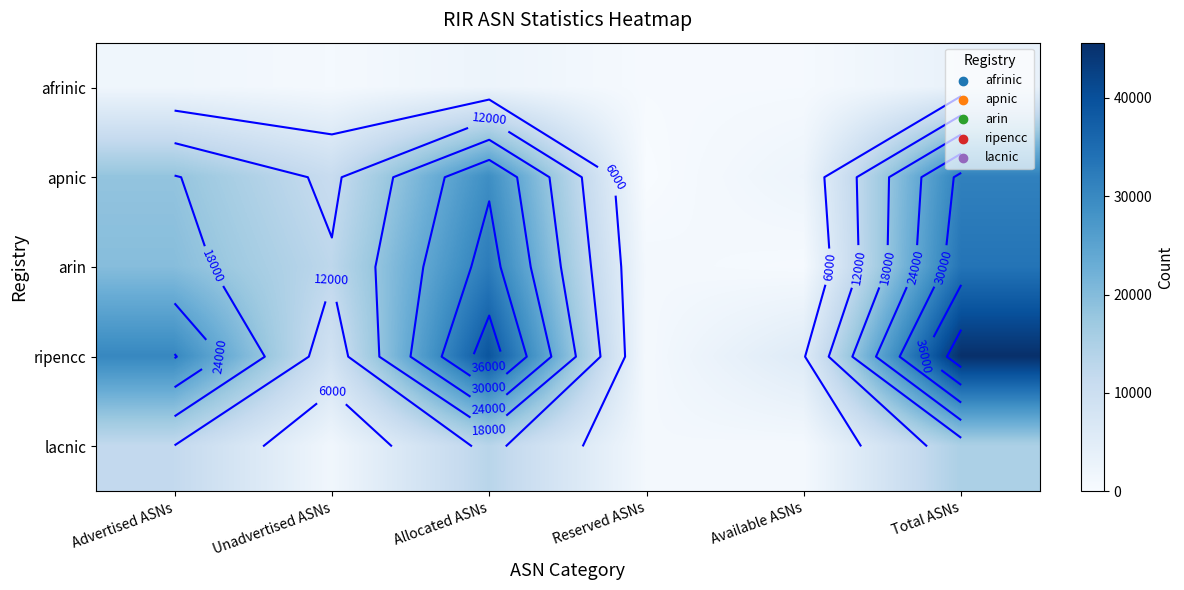

Is the value of apnic at Reserved ASNs greater than the value of afrinic at Advertised ASNs?

No